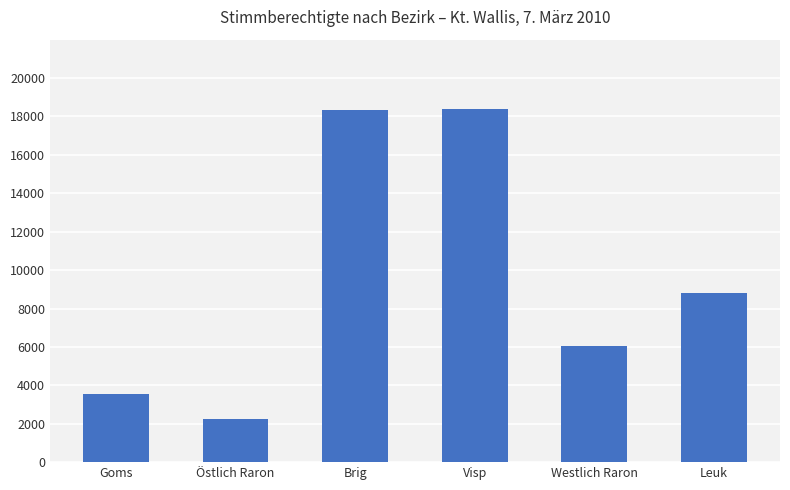

Are the bars horizontal?

No